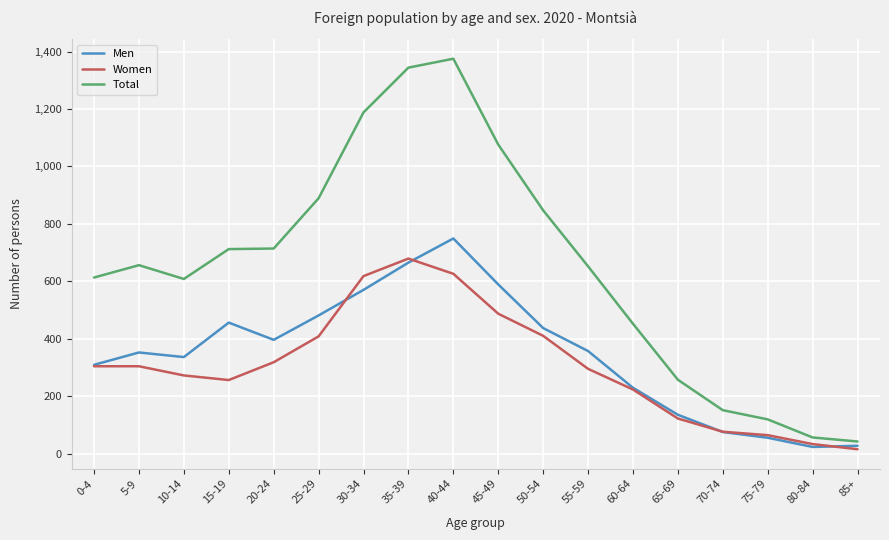

At which category is the sum across all series the highest?

40-44